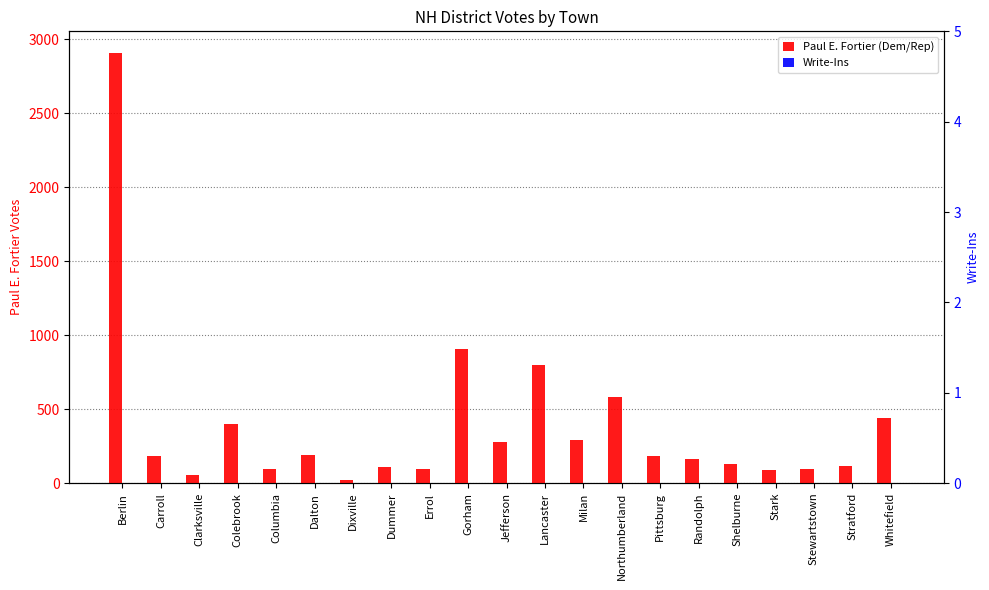

Which series has the largest total across all categories?

Paul E. Fortier (Dem/Rep)